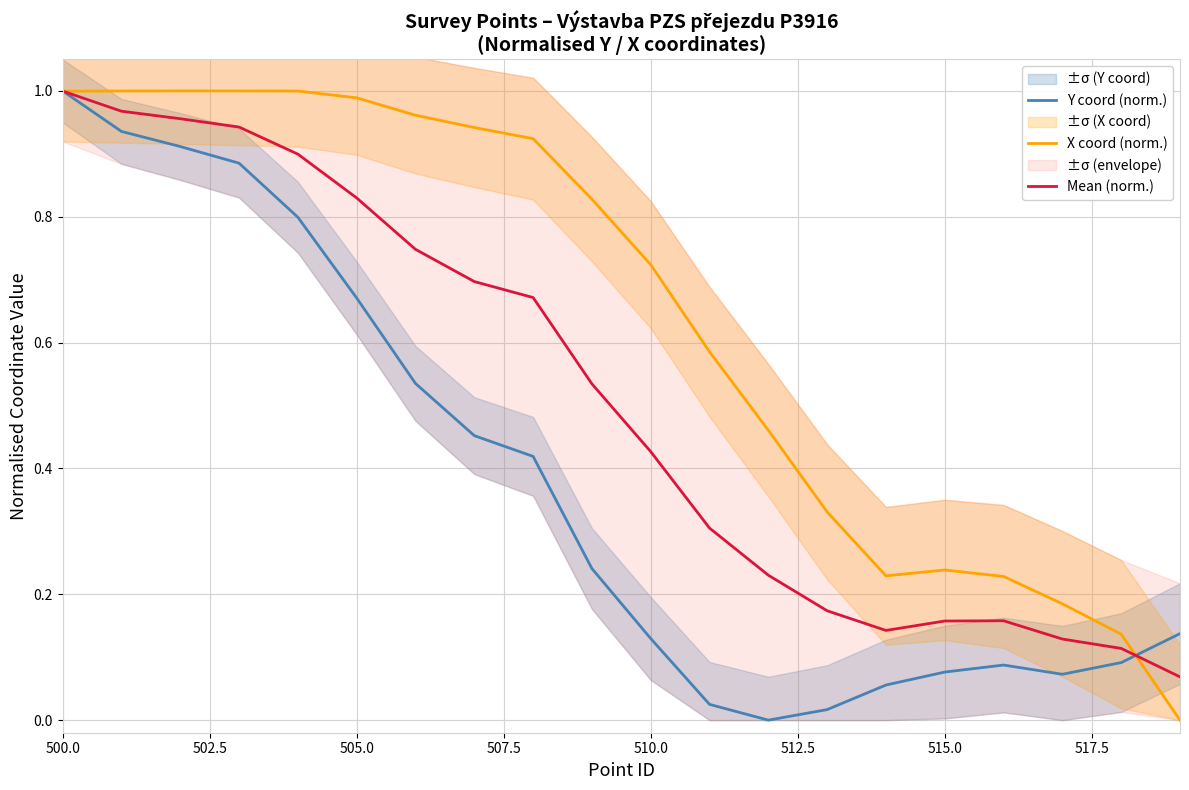

How many interior local valleys does the X coord (norm.) series have?

1